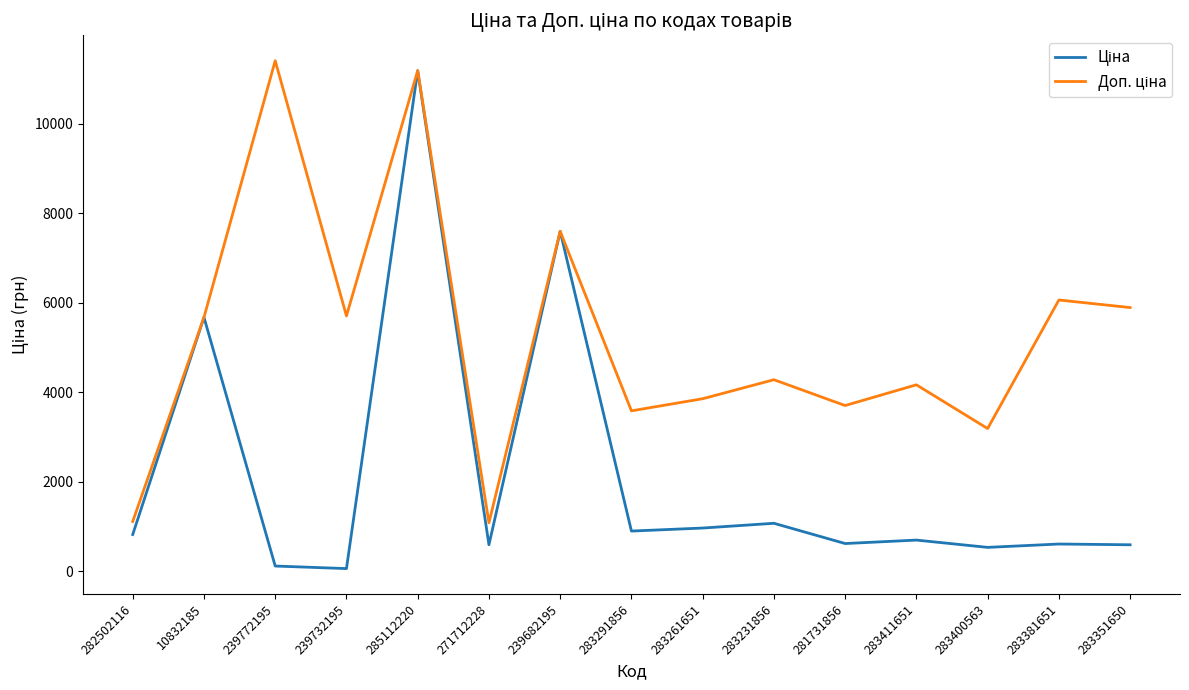

At which category is the sum across all series the highest?

285112220